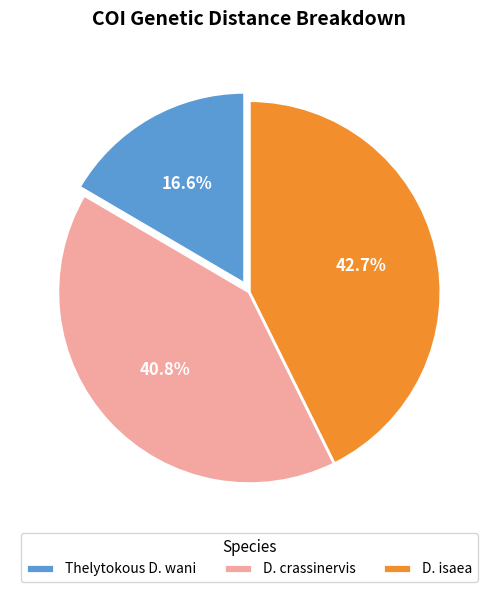

Is it true that D. crassinervis is 41% of the pie?

True